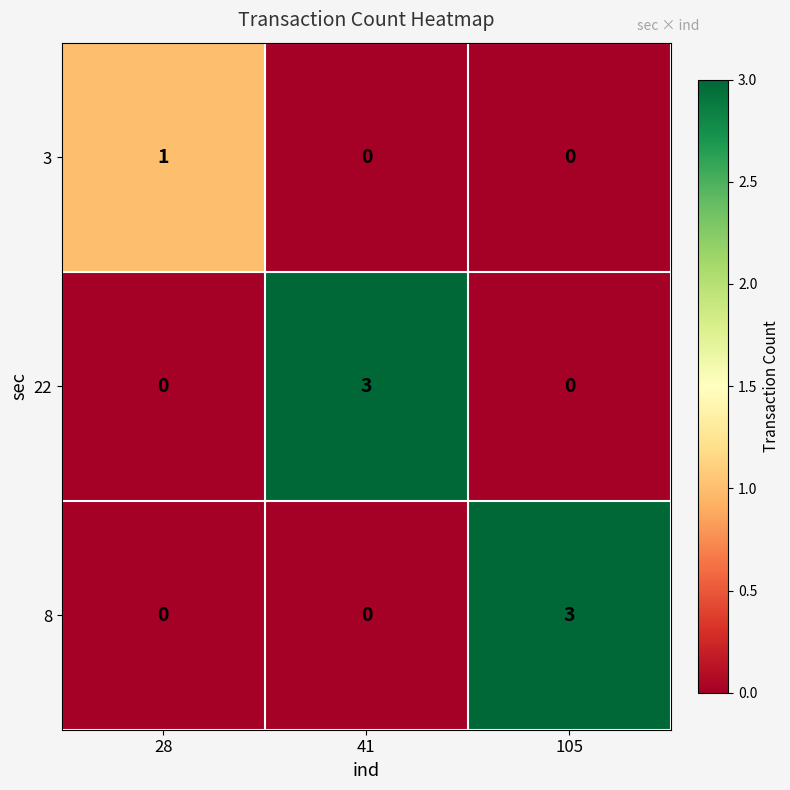

At how many categories does at least one series exceed 0?

3